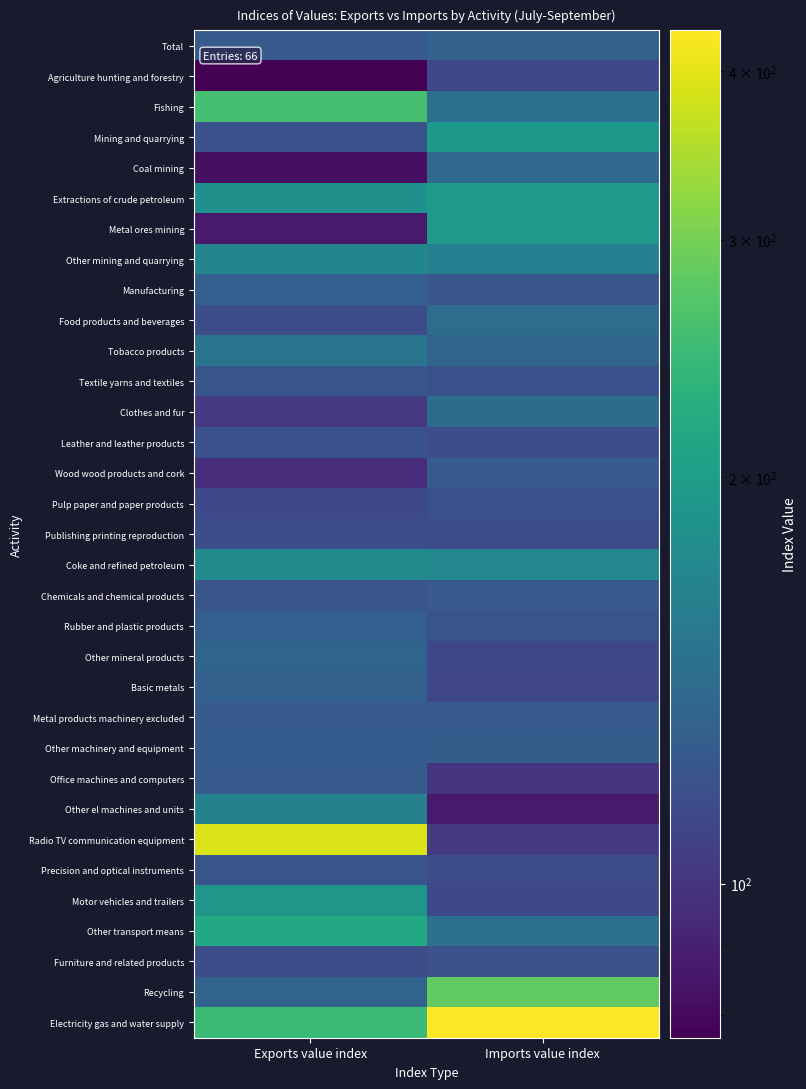

Between Exports value index and Imports value index, which is larger?

Imports value index